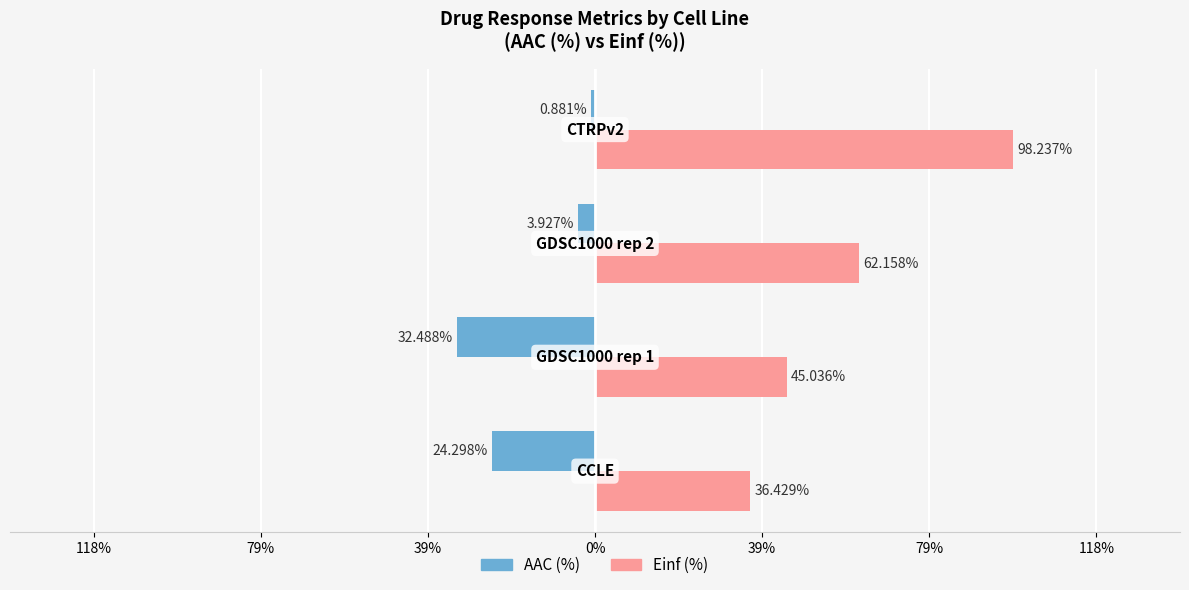

What are all the series names shown in the legend?

AAC (%), Einf (%)